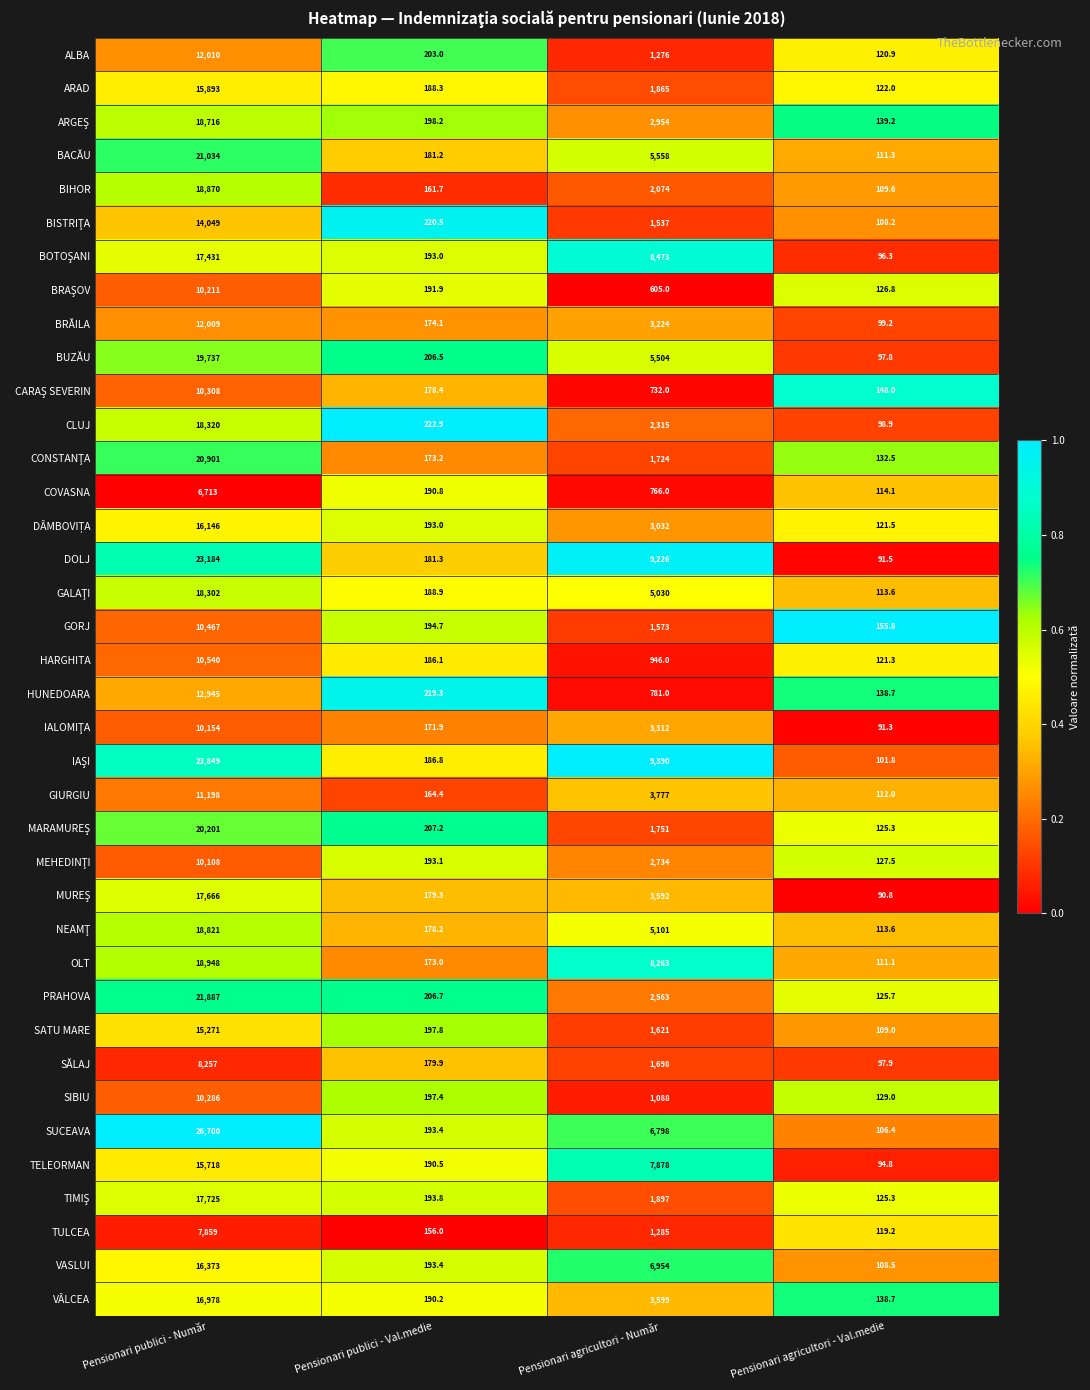

Which series changed the most between Pensionari publici - Număr and Pensionari agricultori - Număr?

SUCEAVA